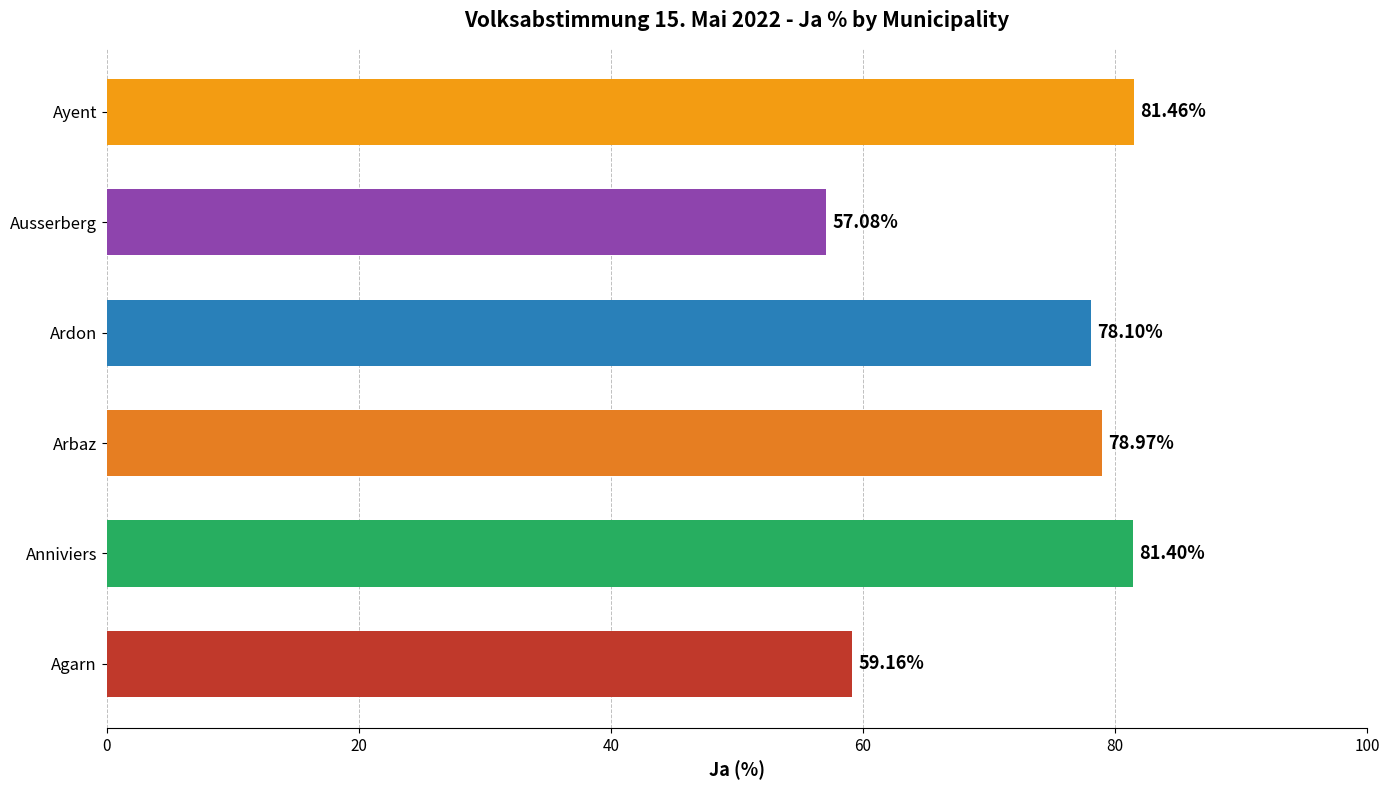

What is the change in value from Arbaz to Ayent?

+2.5